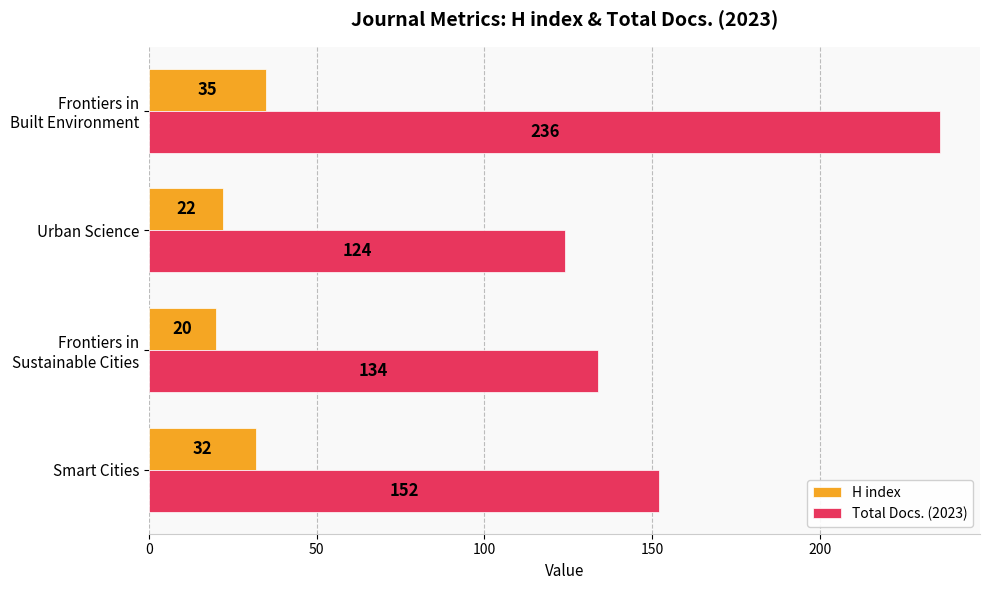

Count the number of categories in the chart.

4